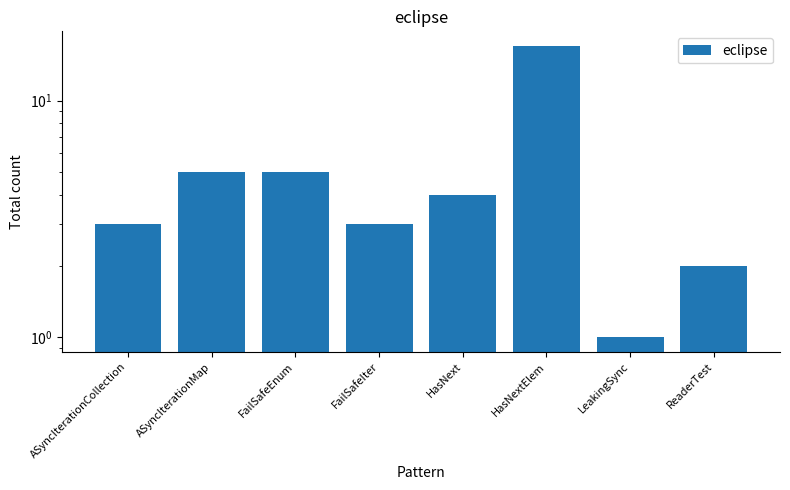

What is the greatest value displayed?

17